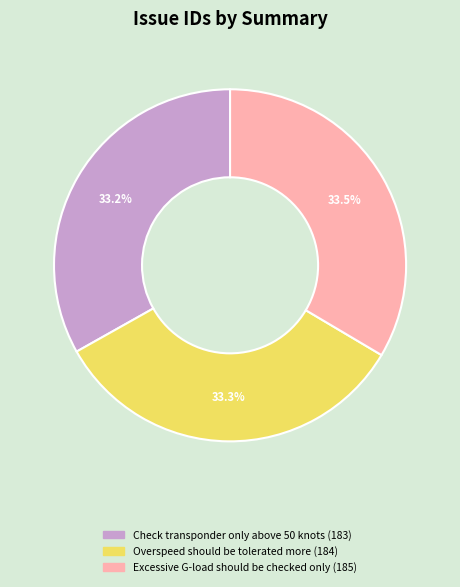

To the nearest percent, what portion does Check transponder only above 50 knots represent?

33%